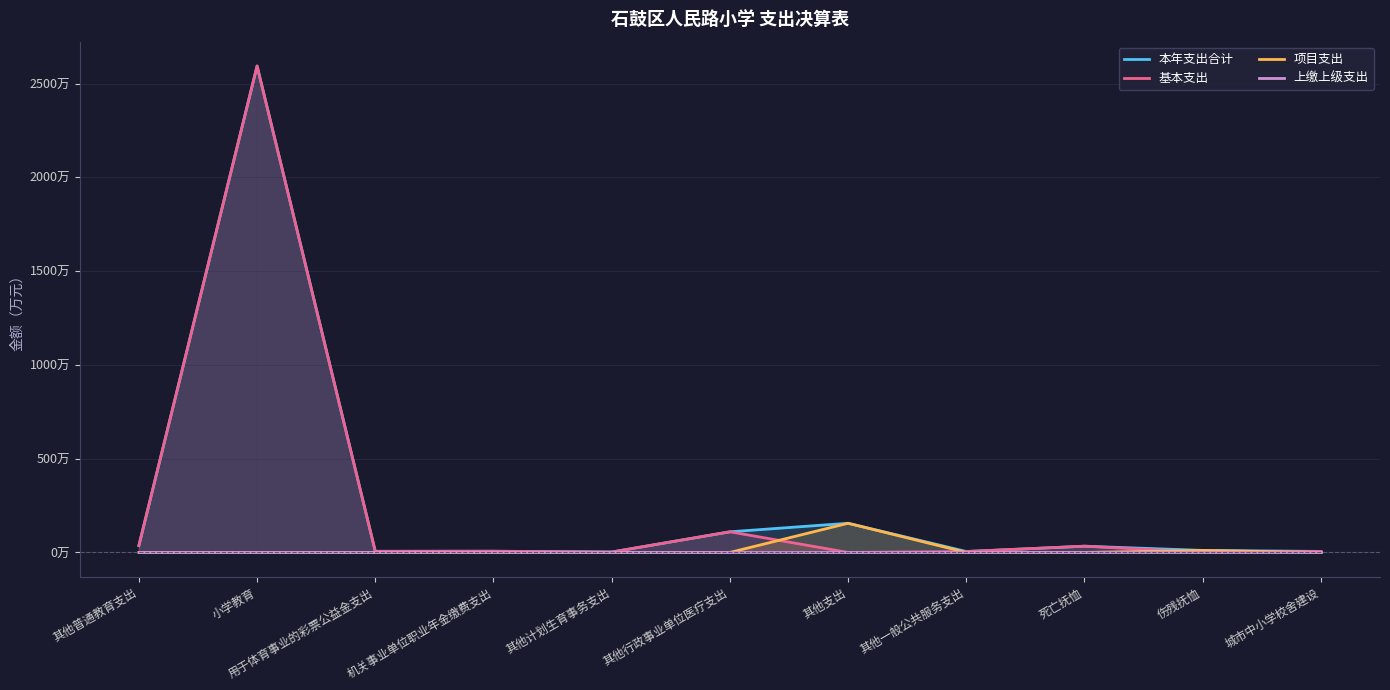

At which label does 上缴上级支出 reach its peak?

其他普通教育支出